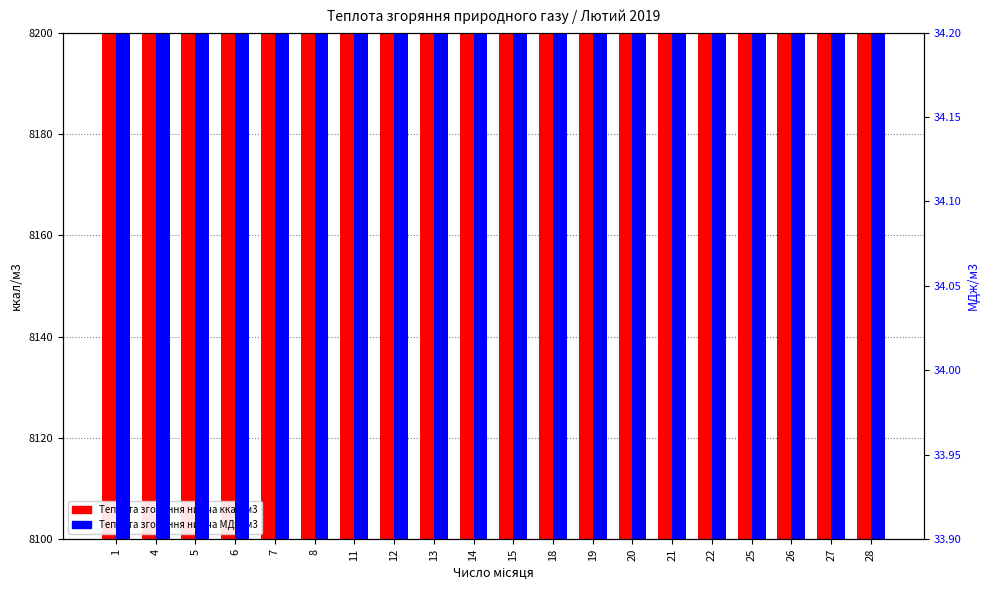

At which label is Теплота згоряння нижча ккал/м3 closest to 8141?

7